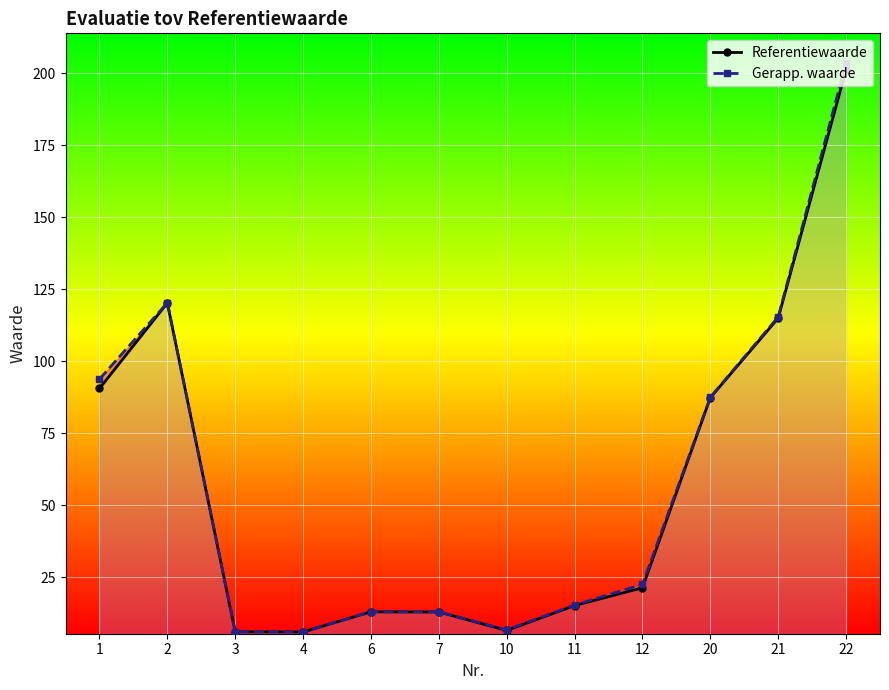

At which category does Referentiewaarde reach its first local peak?

2